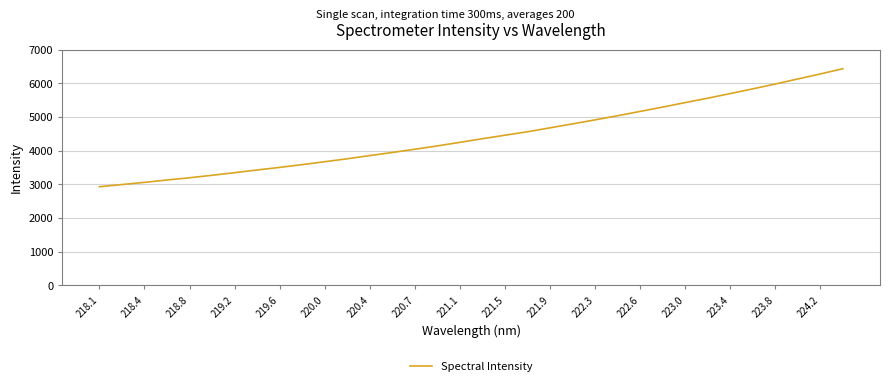

What is the greatest value displayed?

6434.5